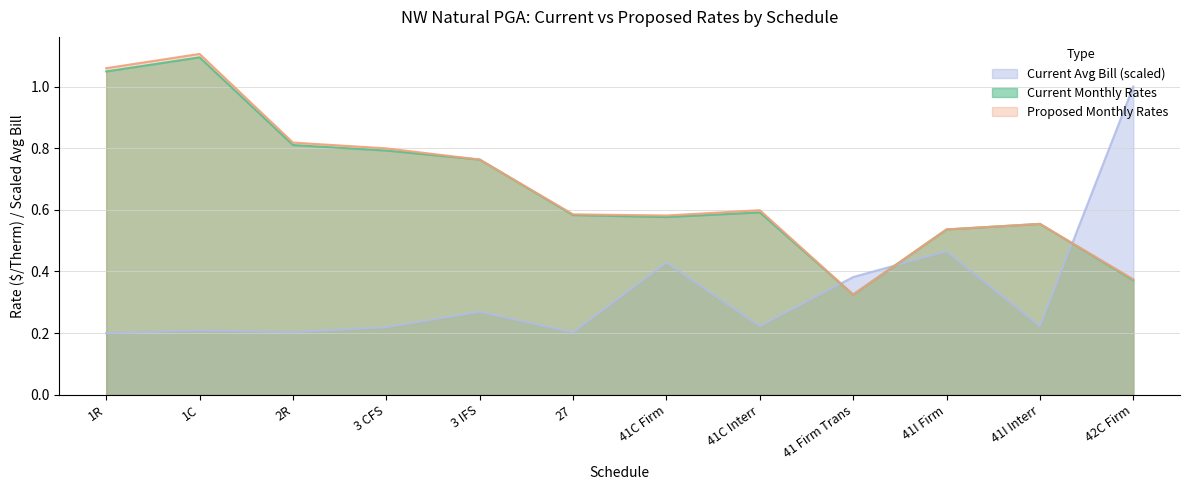

List the series in order of their peak value, highest first.

Proposed Monthly Rates, Current Monthly Rates, Current Avg Bill (scaled)